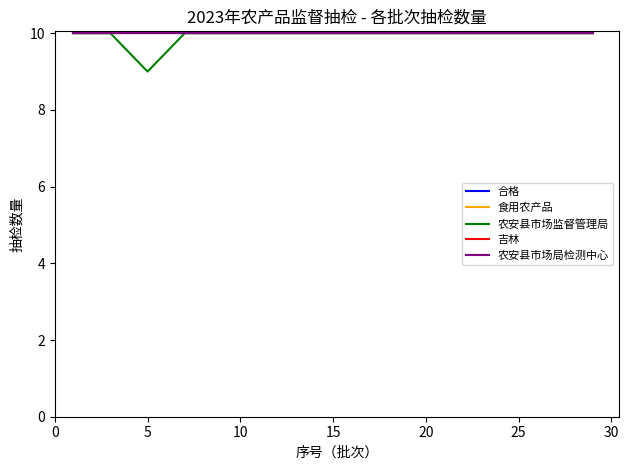

Is this an area chart (filled region under the line)?

No